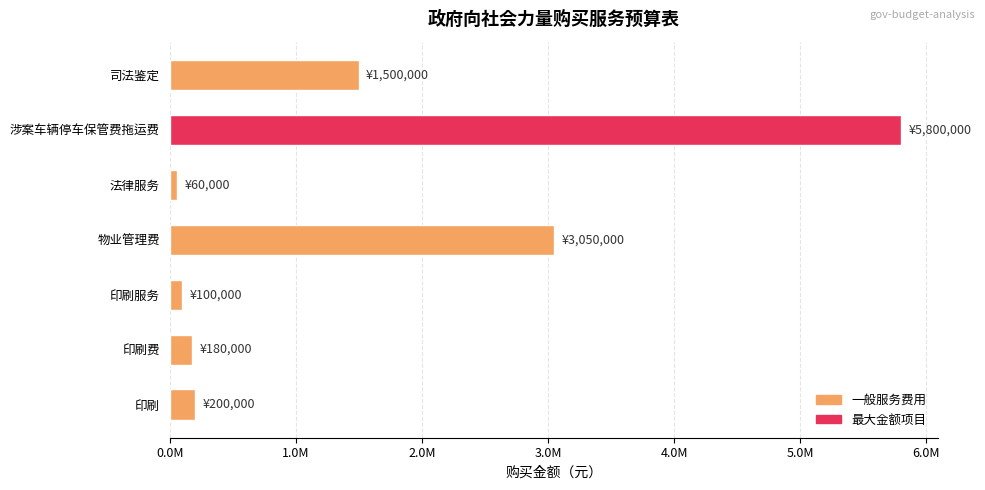

Are the bars horizontal?

Yes